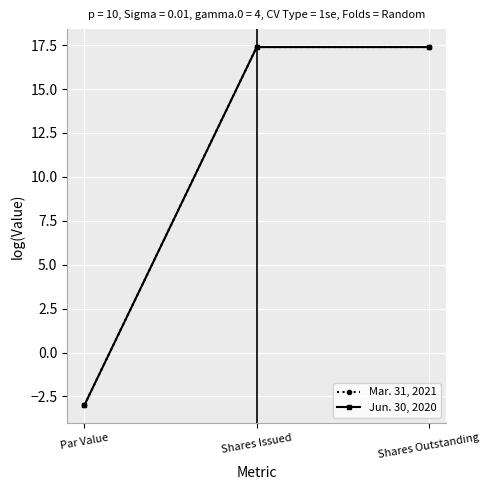

What is the difference between the maximum and minimum values in the Jun. 30, 2020 series?

20.4